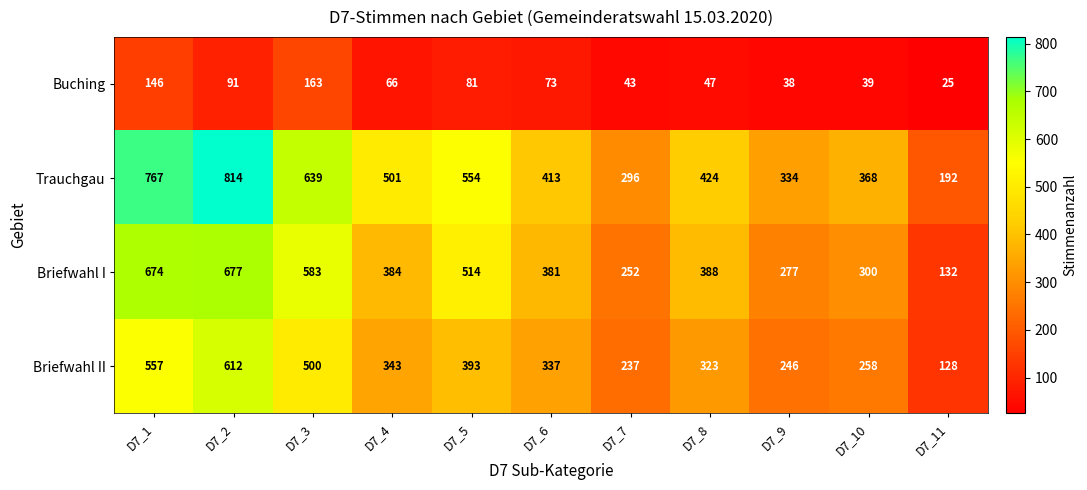

Between D7_4 and D7_9, which series saw the biggest shift?

Trauchgau